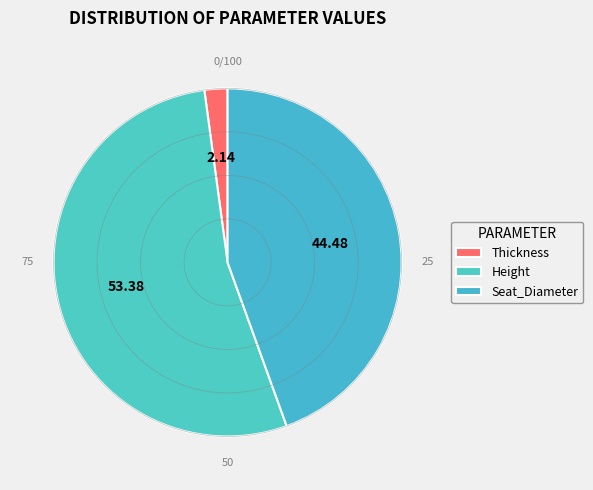

Which has a higher value, Thickness or Seat_Diameter?

Seat_Diameter